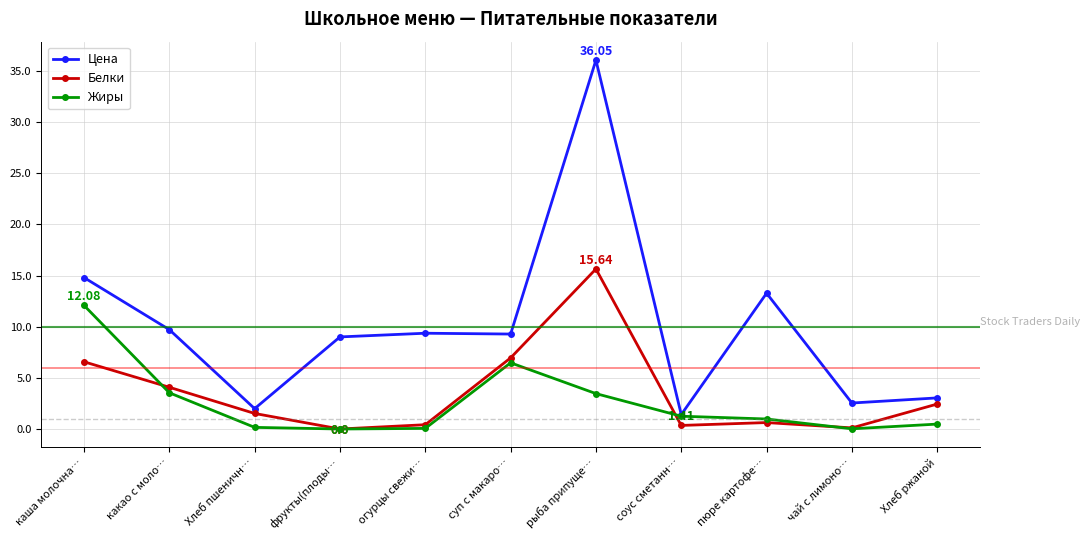

Which series changed the most between Хлеб пшеничн… and фрукты(плоды…?

Цена